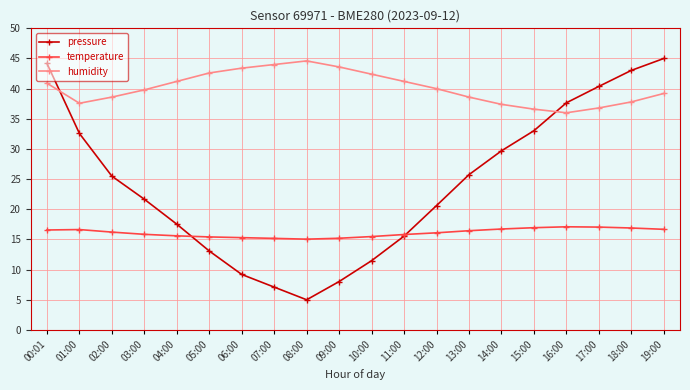

How many data points does each series have?

20